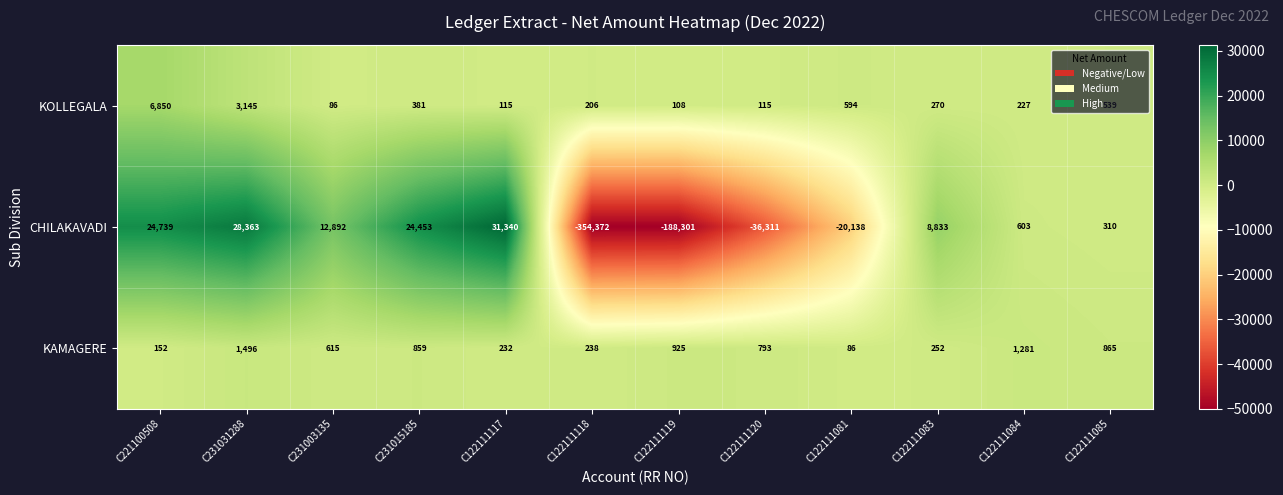

Is the value of KOLLEGALA at C122111085 greater than the value of CHILAKAVADI at C122111117?

No